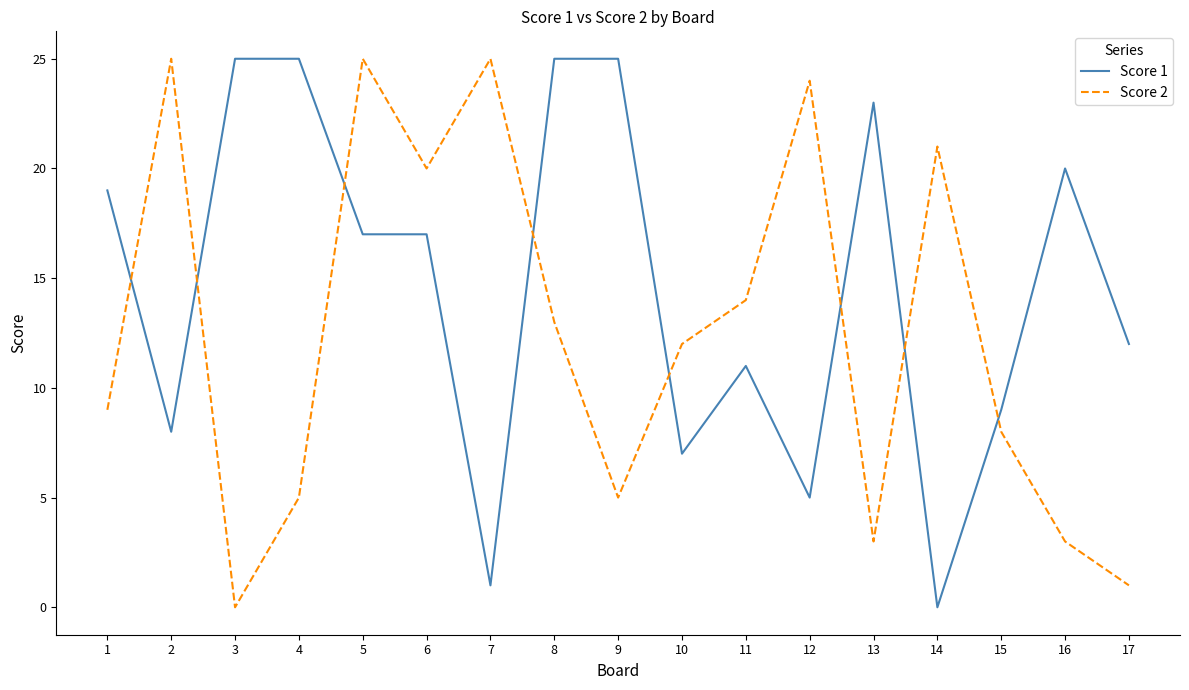

How many interior local peaks does the Score 2 series have?

5